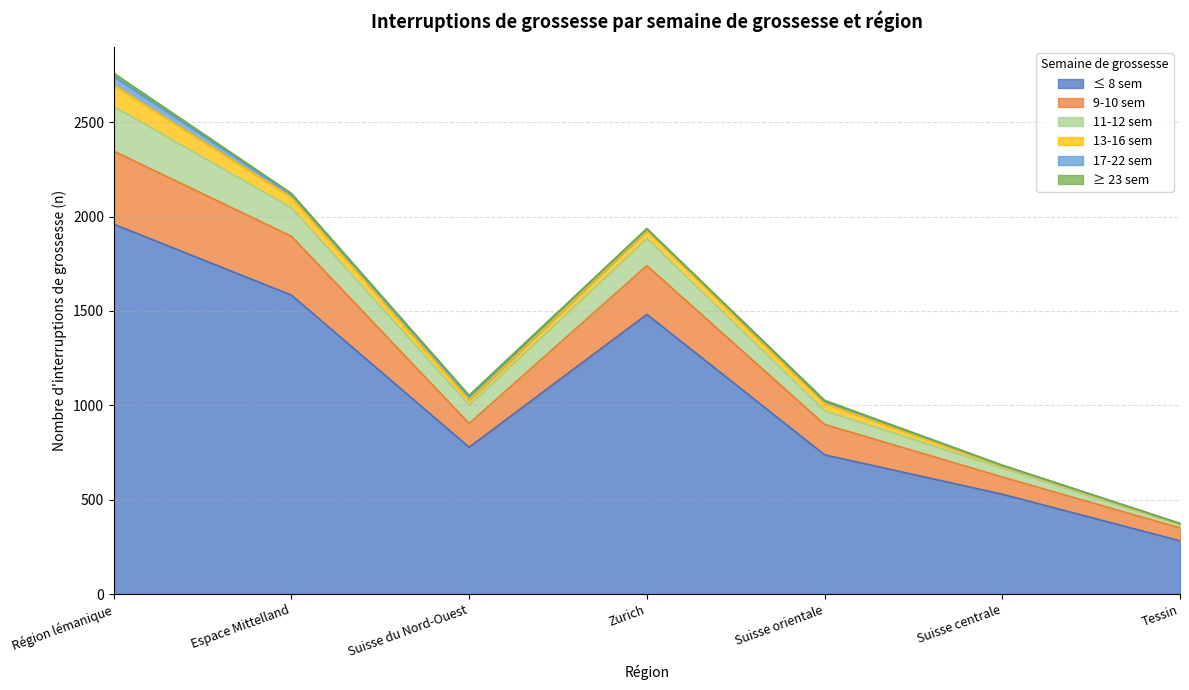

At which category is the sum across all series the highest?

Région lémanique